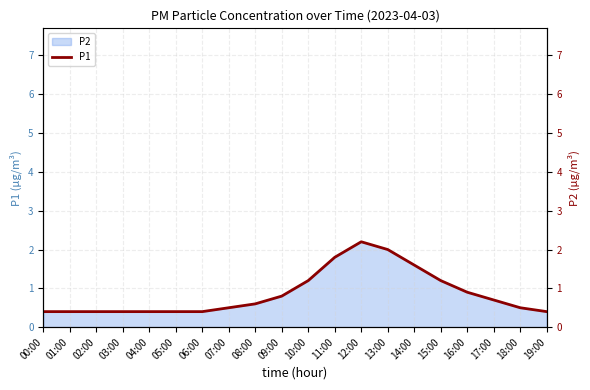

What is the maximum value shown in the chart?

2.2